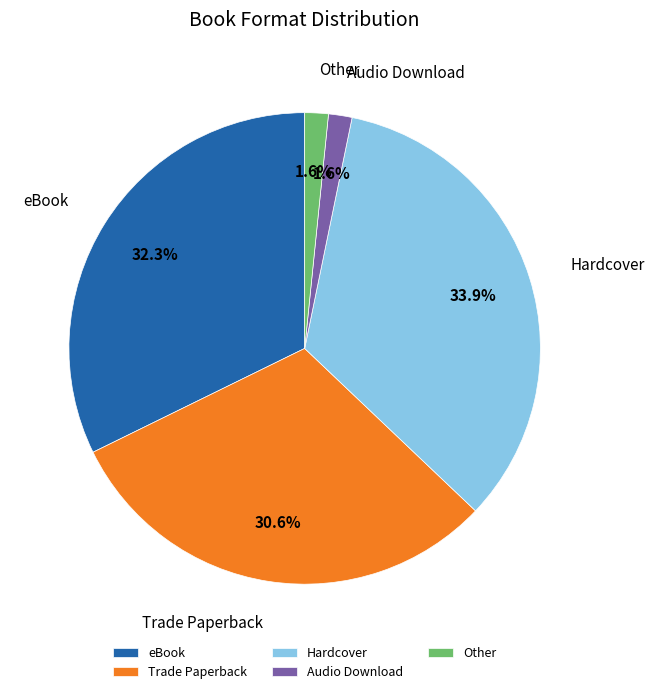

Which category has the biggest portion of the pie?

Hardcover